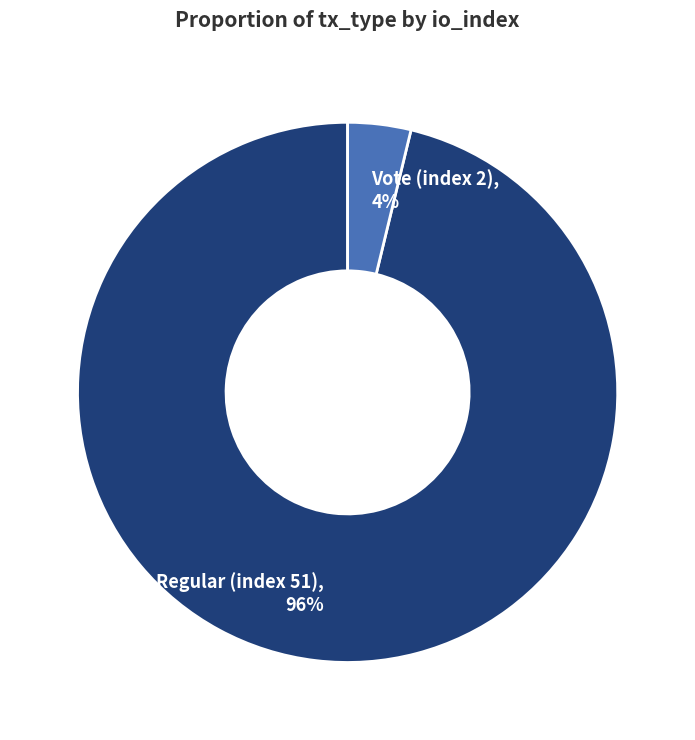

Count the number of slices in the pie.

2